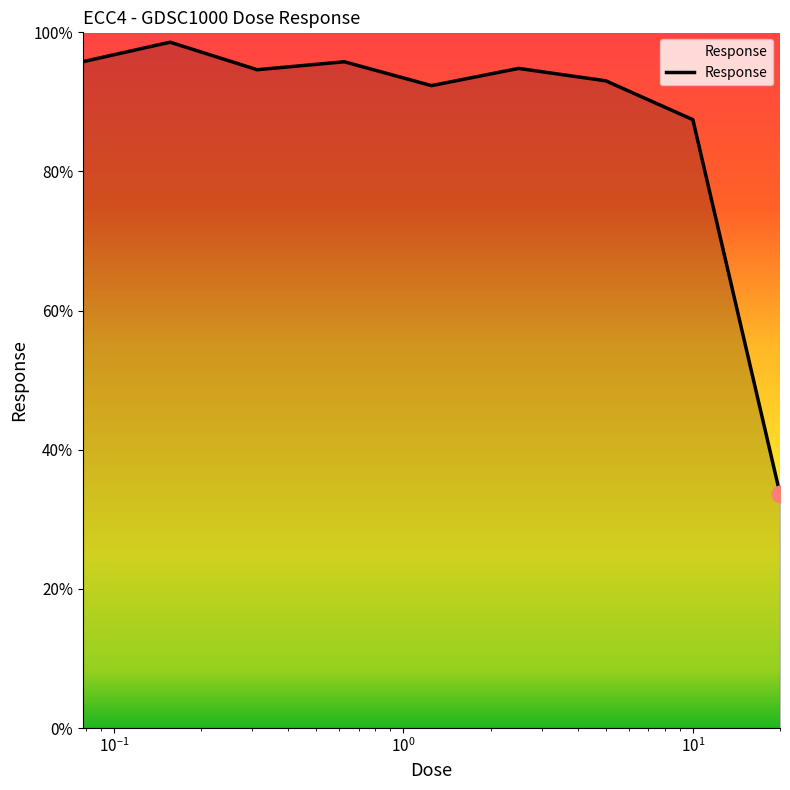

What is the difference between the second highest and minimum values?

62.1